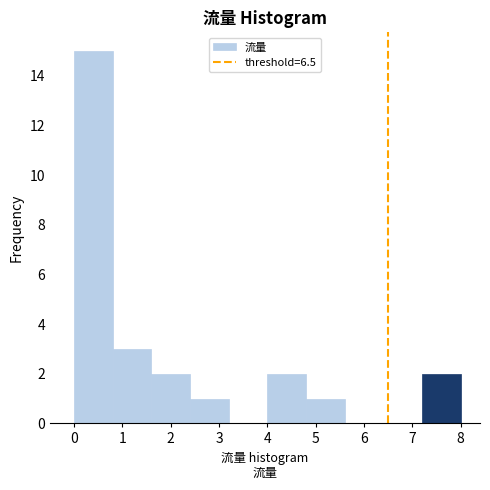

Reading left to right, transcribe this chart: for each bar, give the range it covers on the x-axis and its height. The values are not printed on the chart, so give them approximately, as read against the axis.

0.0 to 0.8: 15
0.8 to 1.6: 3
1.6 to 2.4: 2
2.4 to 3.2: 1
3.2 to 4.0: 0
4.0 to 4.8: 2
4.8 to 5.6: 1
5.6 to 6.4: 0
6.4 to 7.2: 0
7.2 to 8.0: 2